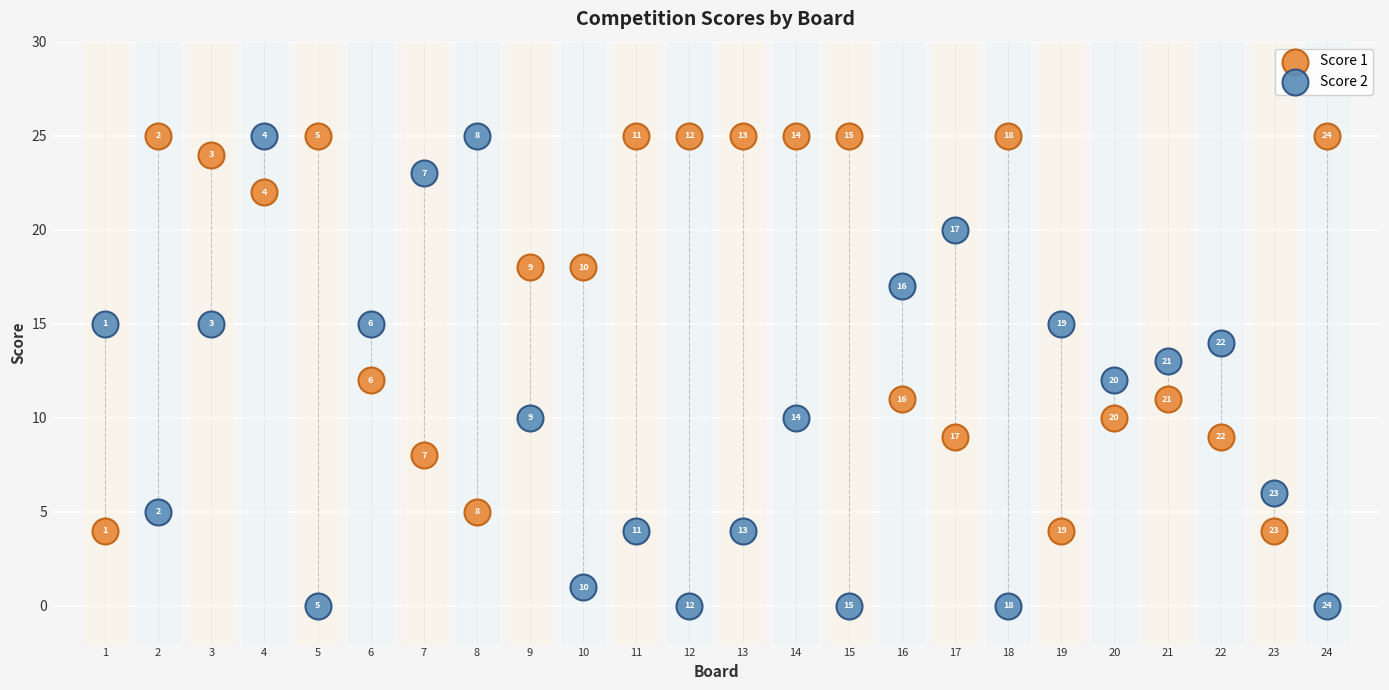

Which series has the widest spread of Y values?

Score 2